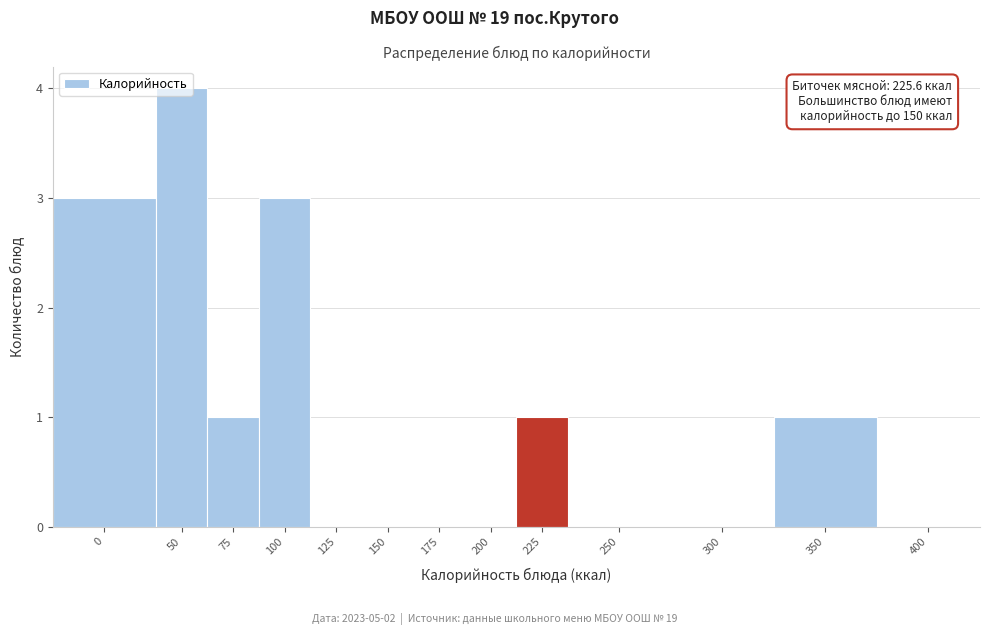

The chart shows a value of 0 at 125. True or false?

True